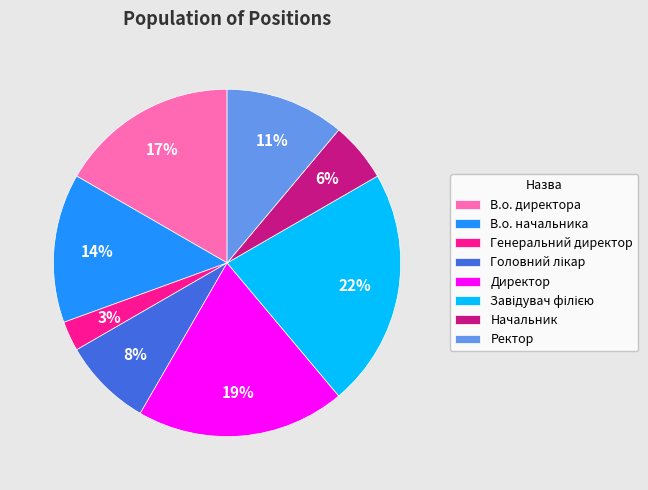

To the nearest percent, what is the average slice percentage?

12%